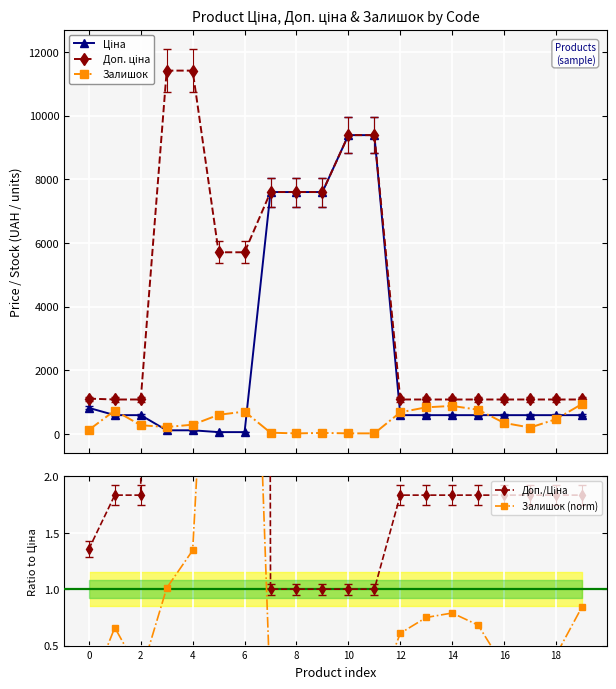

What is the difference between the second highest and second lowest values in the Доп. ціна series?

10328.3